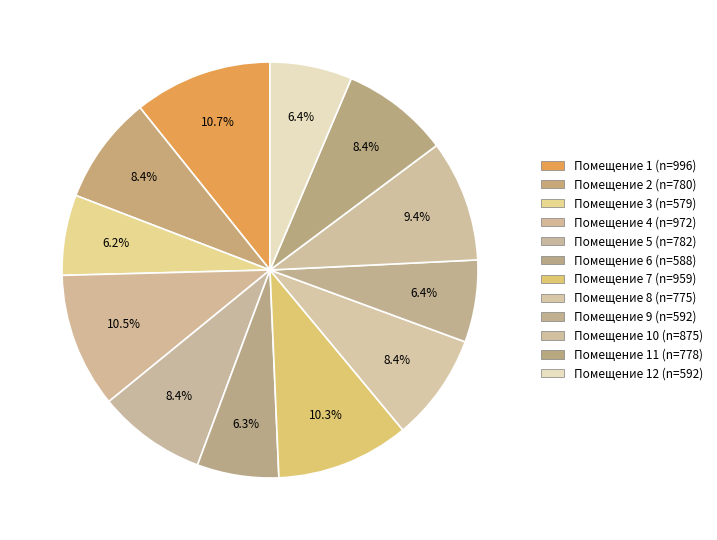

Rank the categories by value from highest to lowest.

1, 4, 7, 10, 5, 2, 11, 8, 9, 12, 6, 3